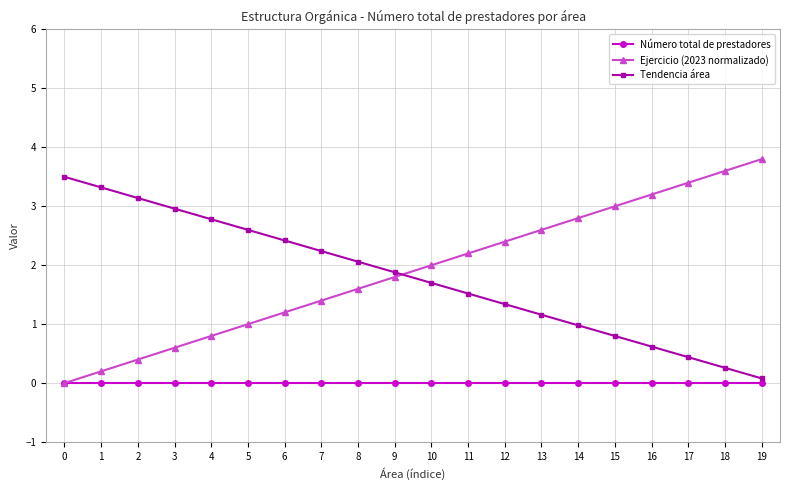

How many series are shown in this chart?

3